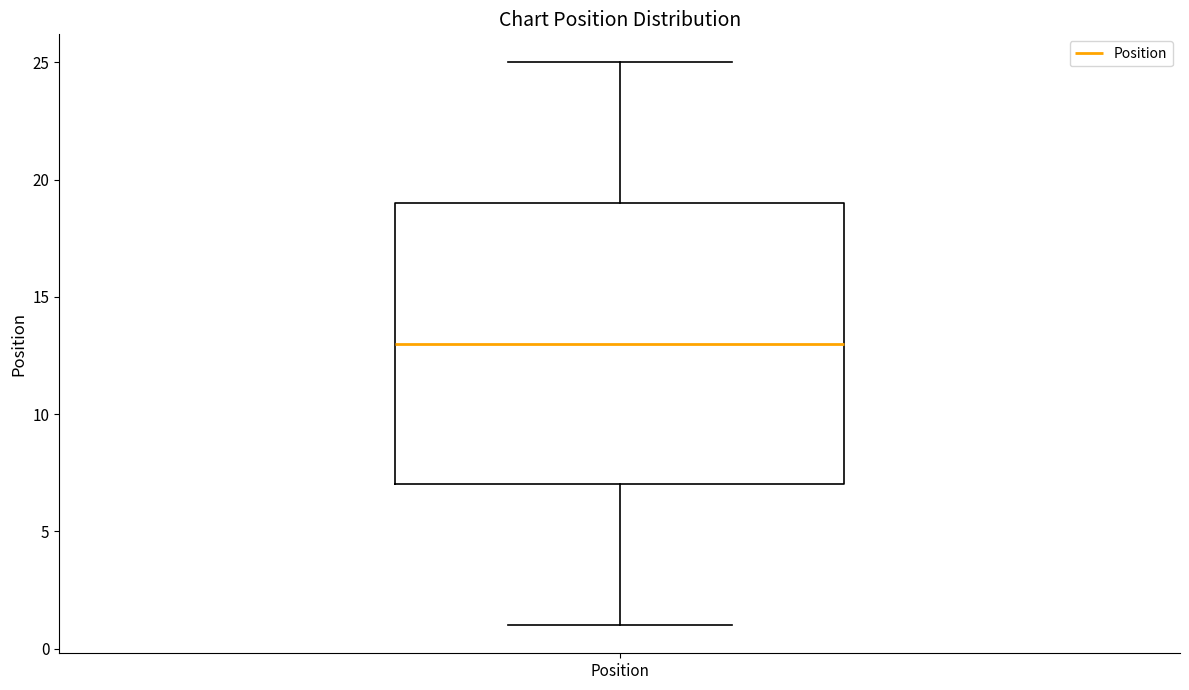

Read this box plot against the y-axis: the position of the median line, the range covered by the box, and the ends of both whiskers. The values are not printed on the chart, so give them approximately, as read against the axis.

median 13, box 7 to 19, whiskers 1 to 25